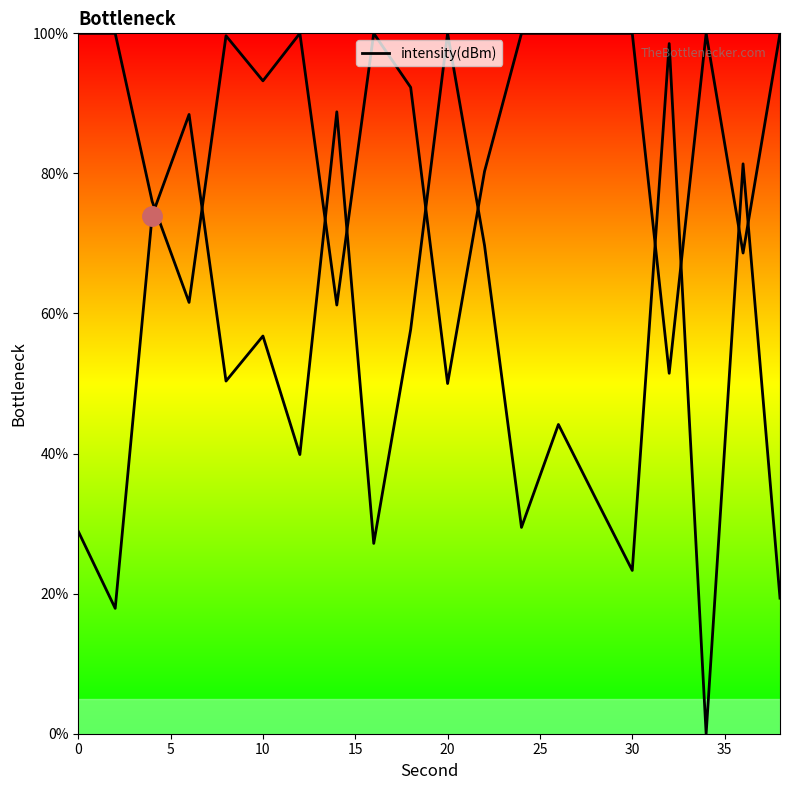

How many interior local peaks (higher than both neighbors) does the data have?

7